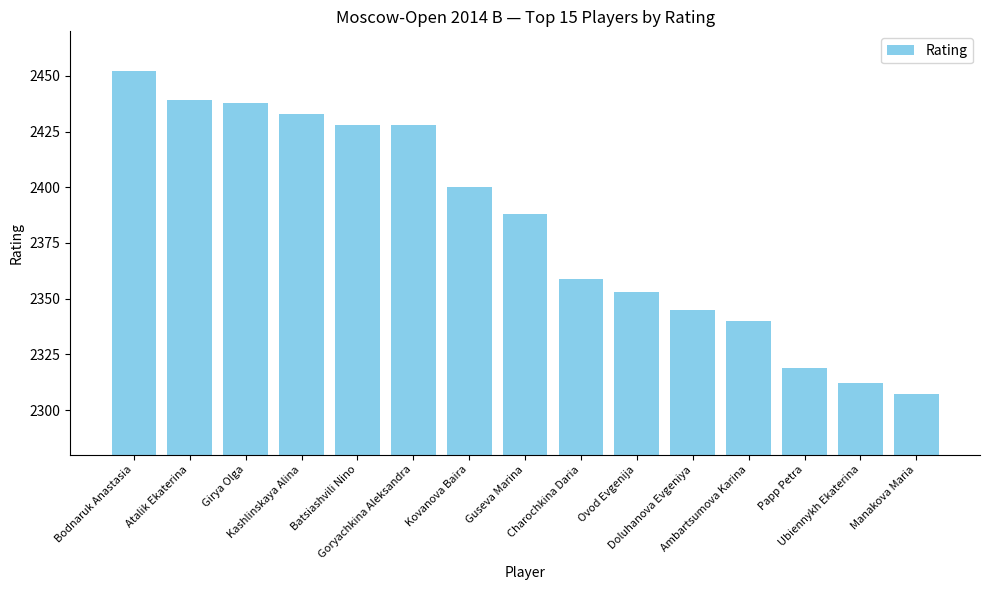

What is the minimum value shown in the chart?

2307